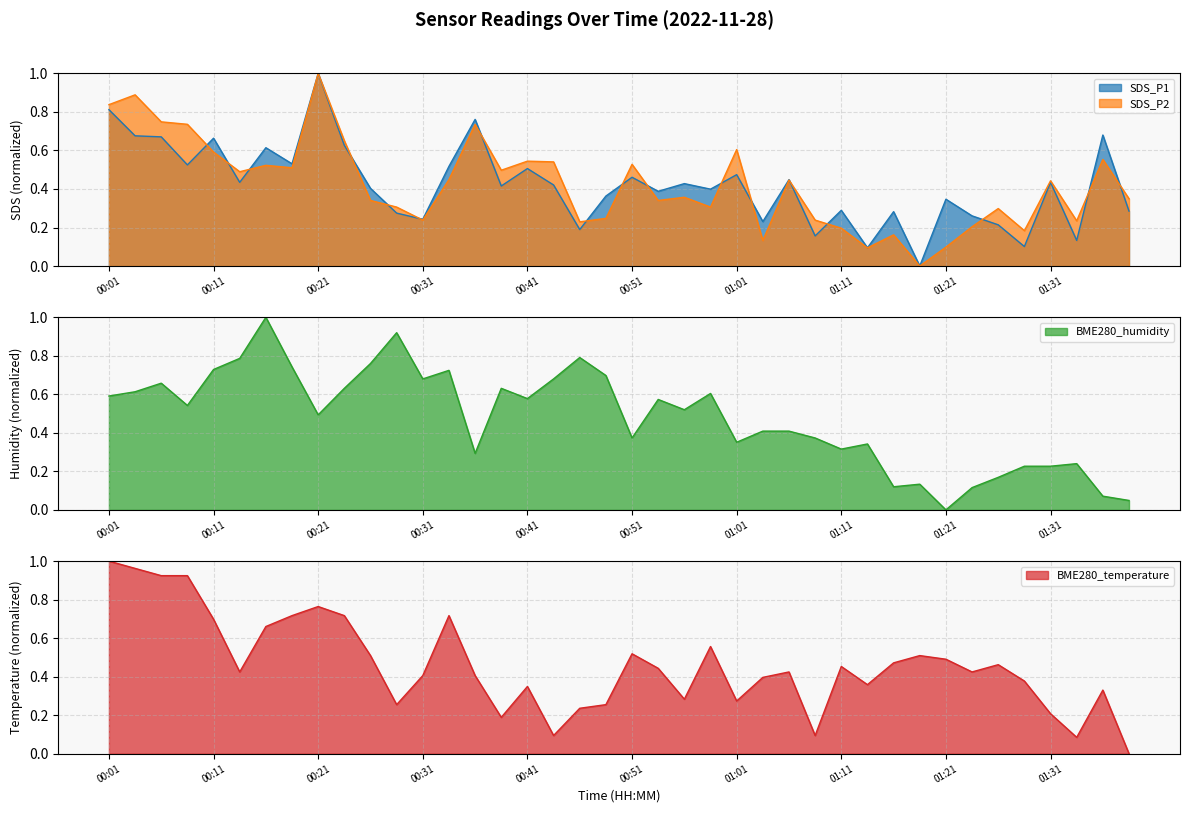

True or false: SDS_P2 and BME280_humidity intersect in this chart.

True